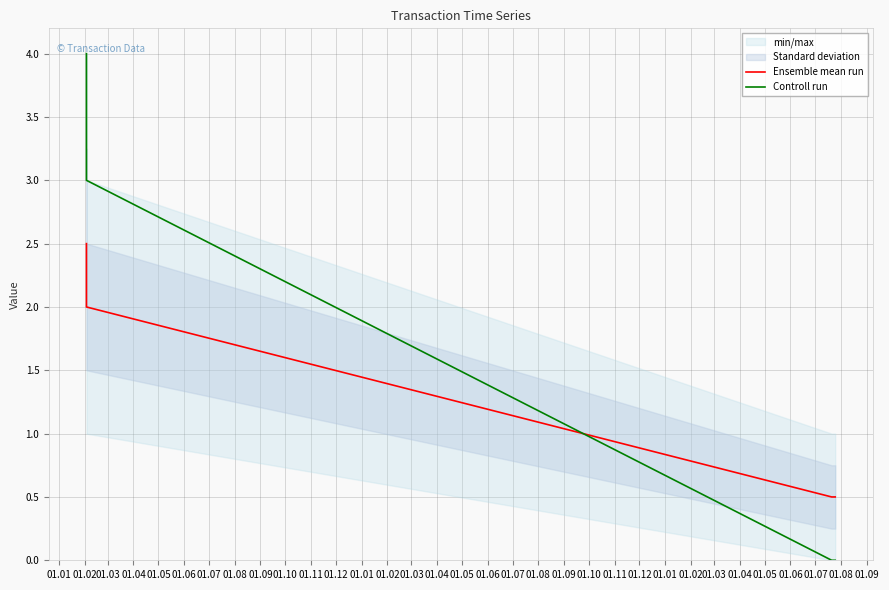

Rank the series by their maximum value, from lowest to highest.

Ensemble mean run, Controll run